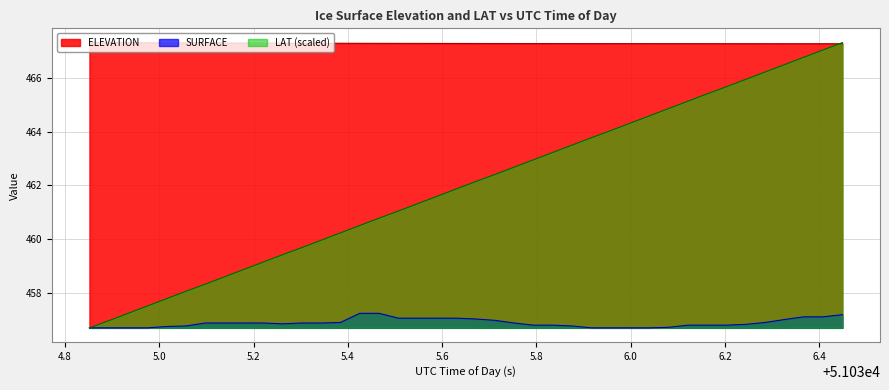

At how many categories does at least one series exceed 466?

40